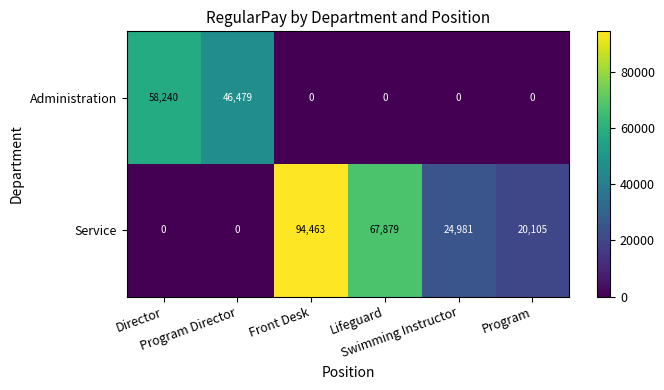

What is the sum of all Service values?

207428